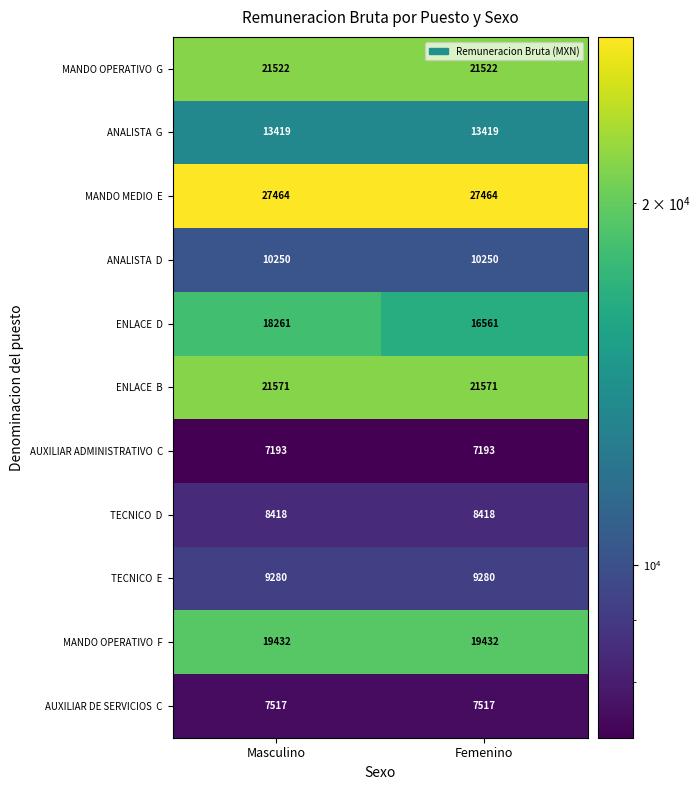

What is the difference between the highest and lowest values at Masculino?

20271